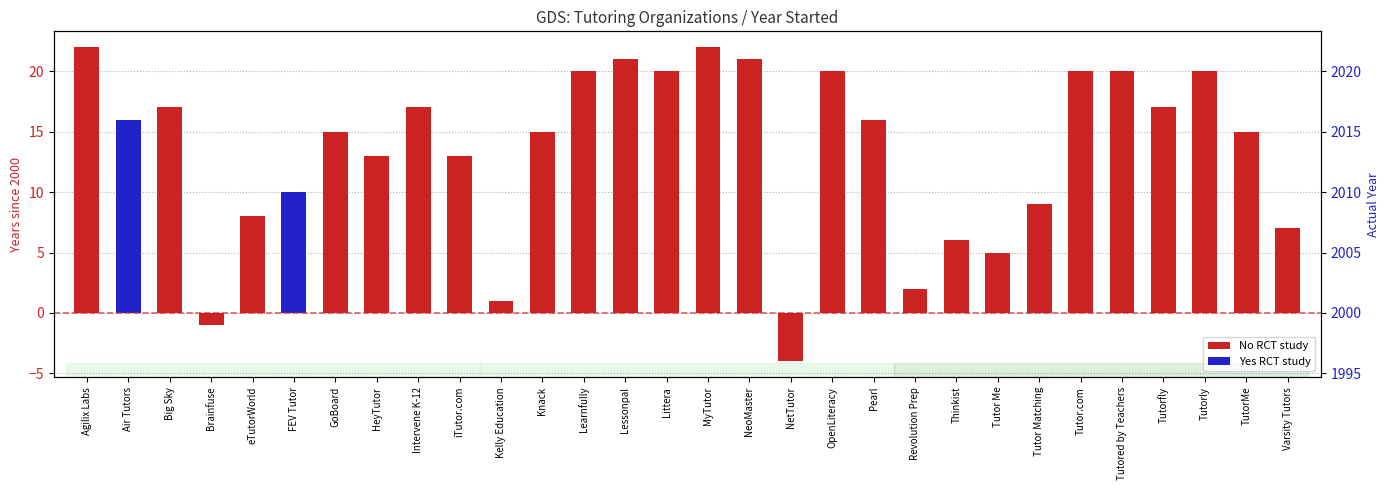

How many series are shown in this chart?

1